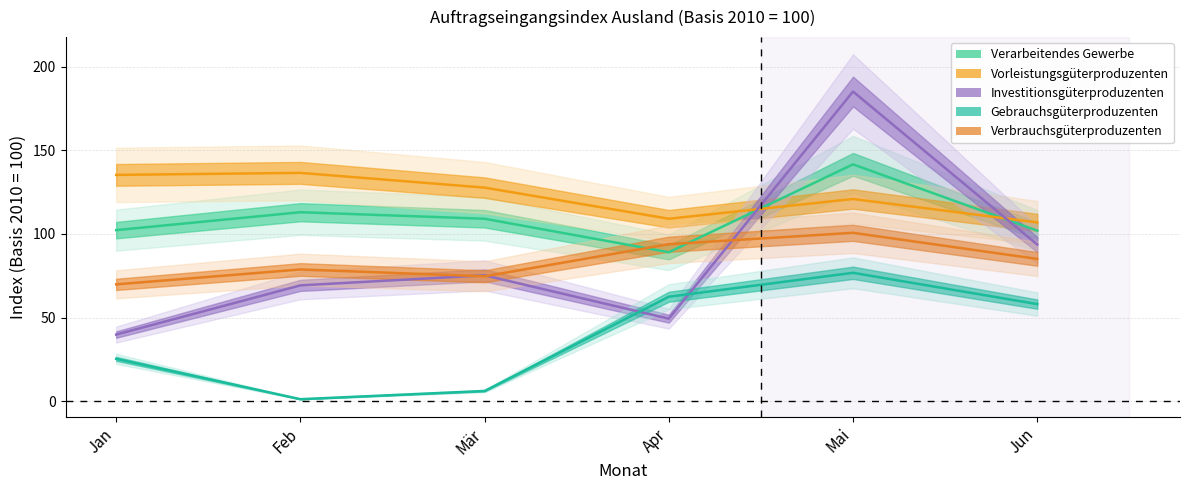

Which has a higher value, Jun or Feb?

Feb